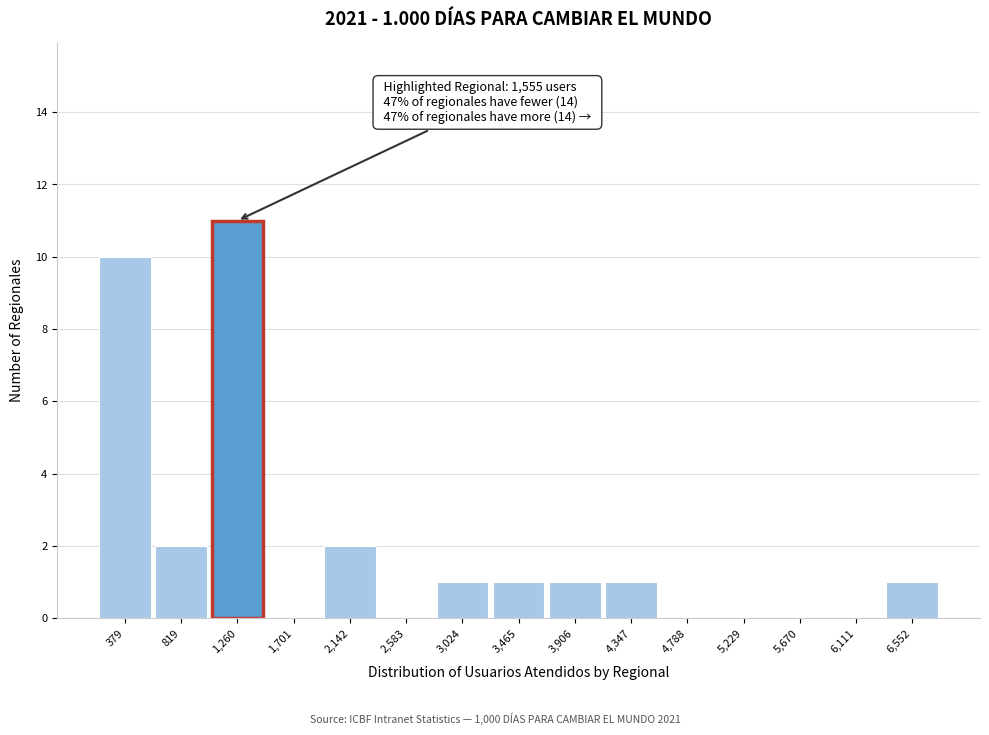

Reading left to right, transcribe all the data shown in this chart.

379=10	819=2	1,260=11	1,701=0	2,142=2	2,583=0	3,024=1	3,465=1	3,906=1	4,347=1	4,788=0	5,229=0	5,670=0	6,111=0	6,552=1